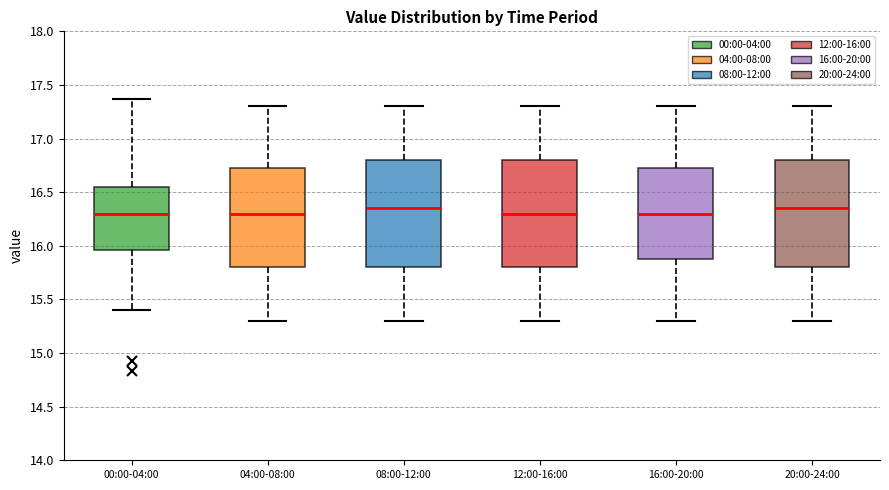

Reading left to right, read every box against the y-axis: the position of its median line, the range the box covers, and the ends of its whiskers. The values are not printed on the chart, so give them approximately, as read against the axis.

00:00-04:00: median 16.30, box 15.95 to 16.55, whiskers 15.40 to 17.35
04:00-08:00: median 16.30, box 15.80 to 16.75, whiskers 15.30 to 17.30
08:00-12:00: median 16.35, box 15.80 to 16.80, whiskers 15.30 to 17.30
12:00-16:00: median 16.30, box 15.80 to 16.80, whiskers 15.30 to 17.30
16:00-20:00: median 16.30, box 15.90 to 16.75, whiskers 15.30 to 17.30
20:00-24:00: median 16.35, box 15.80 to 16.80, whiskers 15.30 to 17.30